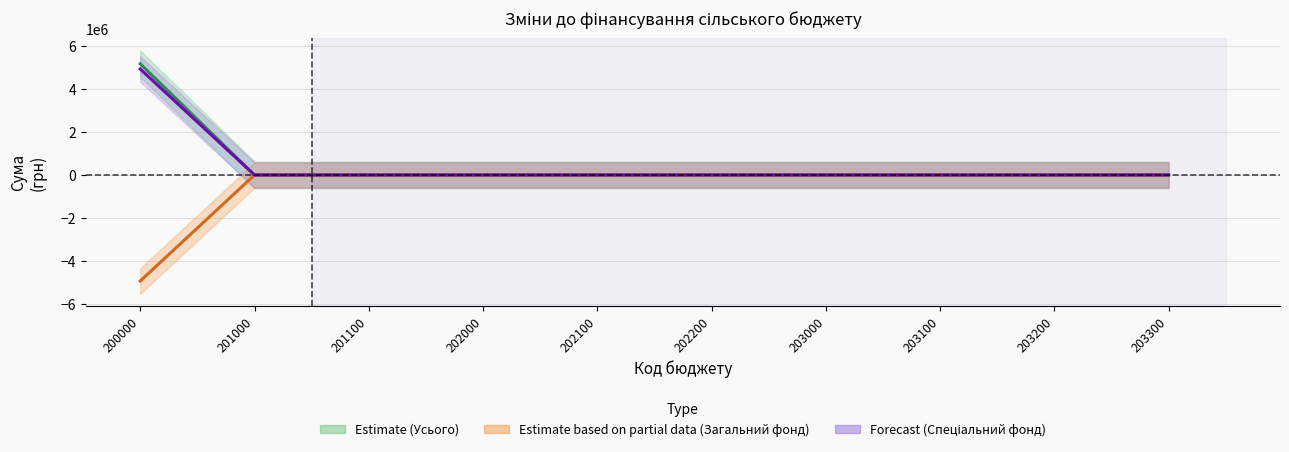

What is the sum of all Усього (Estimate) values?

5182902.5